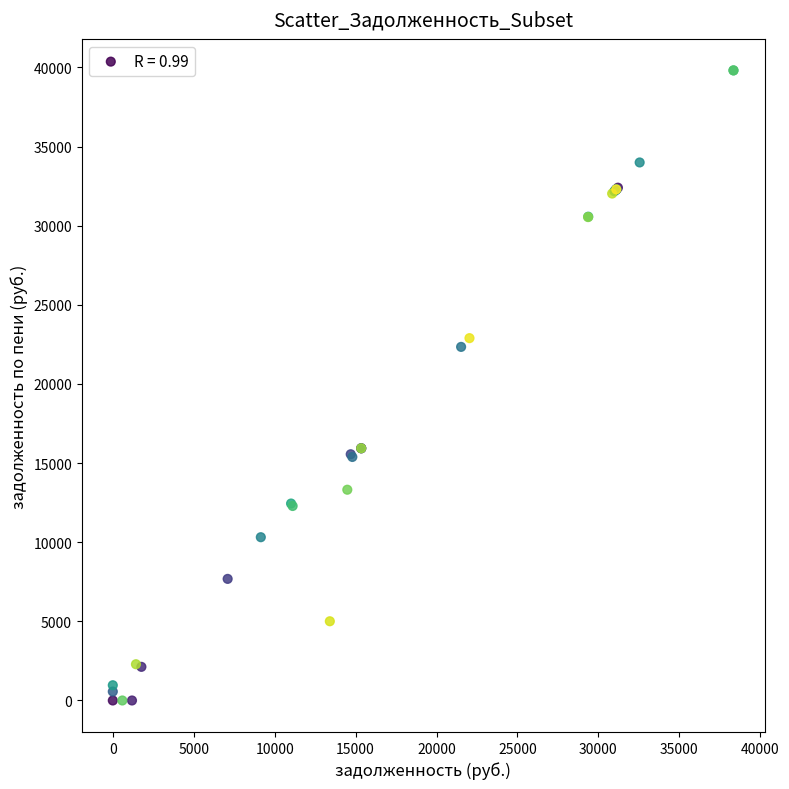

What Y value in the scatter plot is closest to 19904?

22339.7